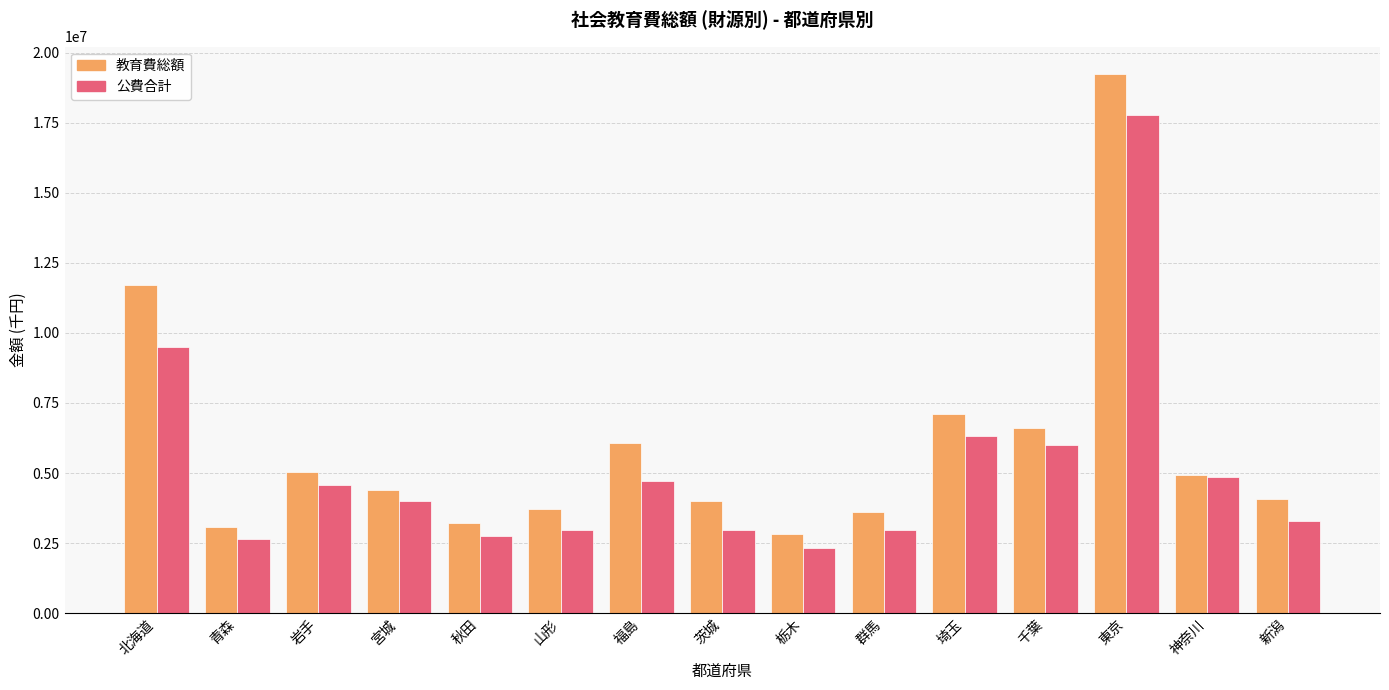

The value of 公費合計 at 山形 is 2986426. True or false?

True